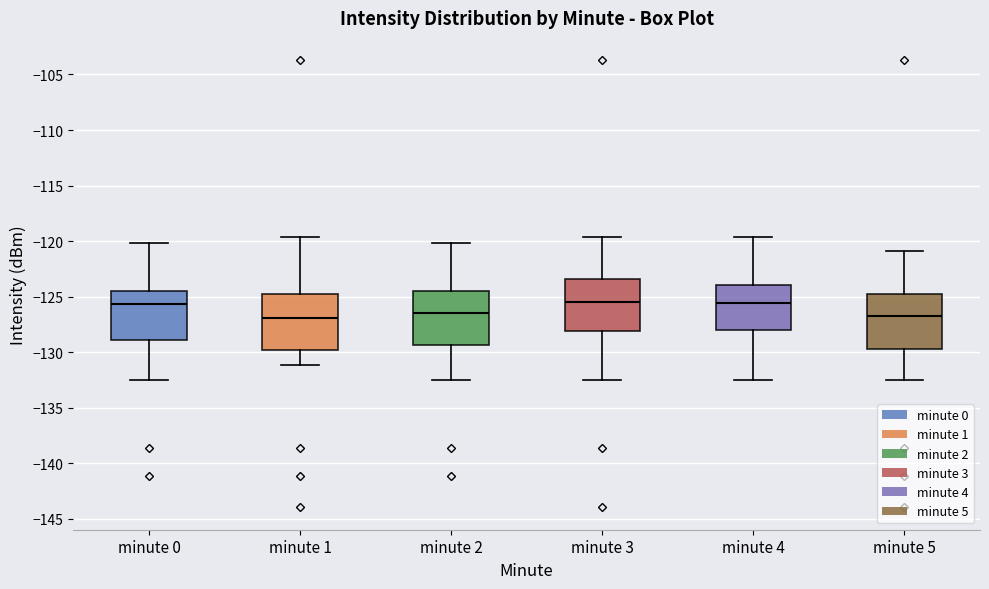

Reading left to right, transcribe this box plot: for each box, give where its median line is, the range the box spans, and where its two whiskers end, as read against the y-axis. The values are not printed on the chart, so give them approximately, as read against the axis.

minute 0: median -125.5, box -129.0 to -124.5, whiskers -132.5 to -120.0
minute 1: median -127.0, box -130.0 to -124.5, whiskers -131.0 to -119.5
minute 2: median -126.5, box -129.5 to -124.5, whiskers -132.5 to -120.0
minute 3: median -125.5, box -128.0 to -123.5, whiskers -132.5 to -119.5
minute 4: median -125.5, box -128.0 to -124.0, whiskers -132.5 to -119.5
minute 5: median -126.5, box -129.5 to -124.5, whiskers -132.5 to -121.0